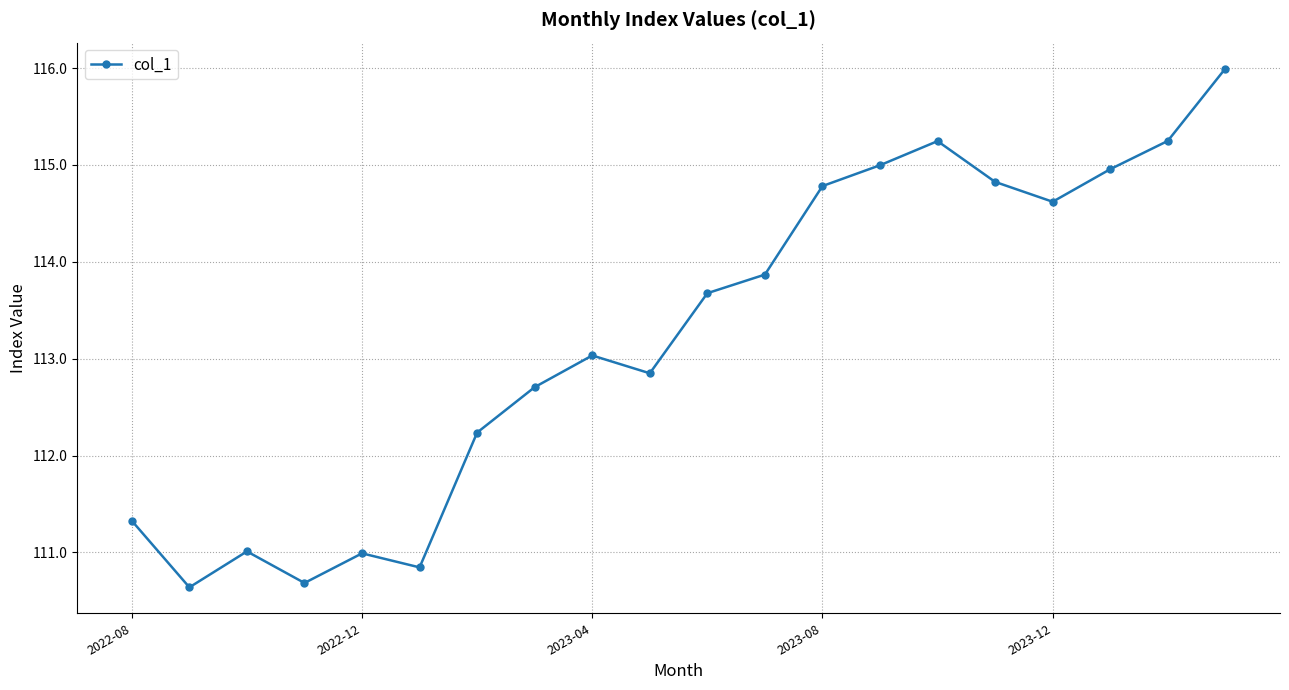

Does the chart have visible grid lines?

Yes